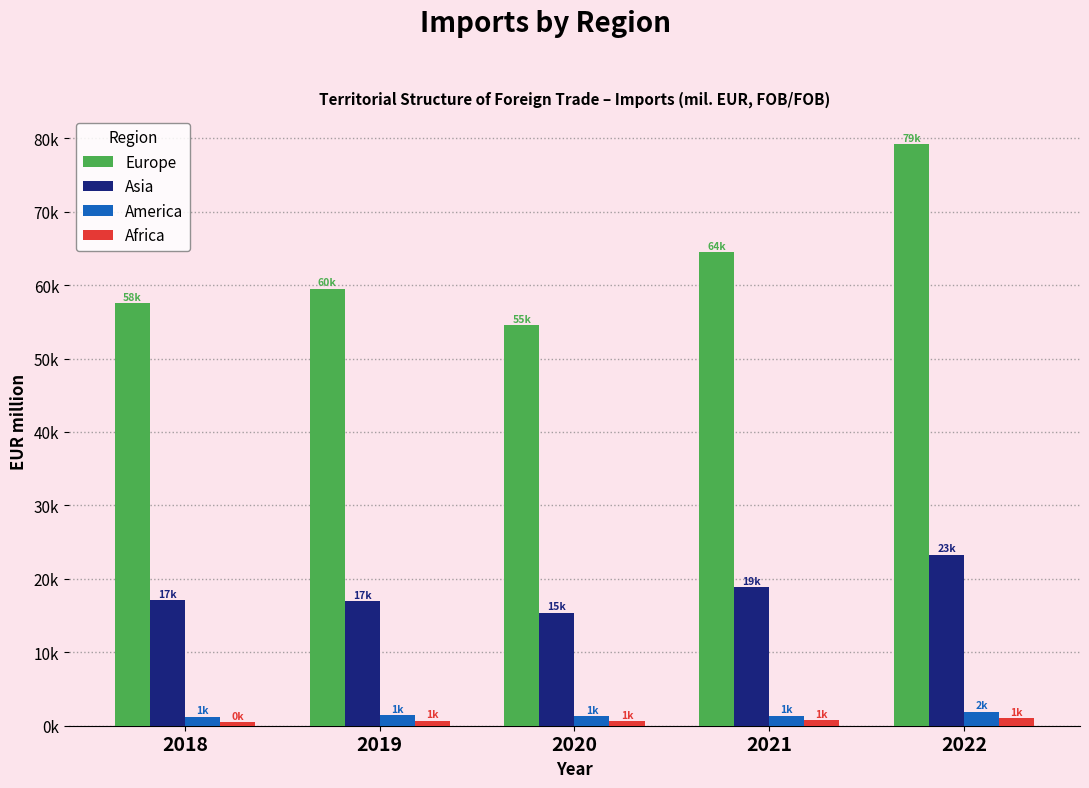

What are all the series names shown in the legend?

Europe, Asia, America, Africa